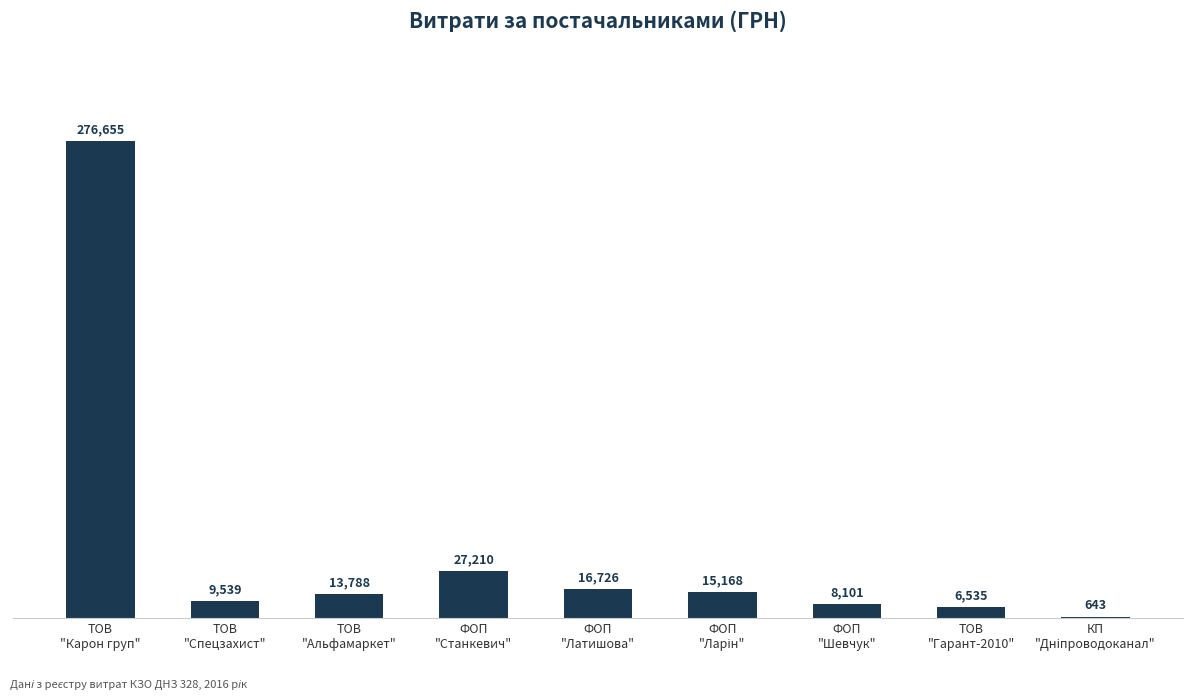

Count the number of categories in the chart.

9